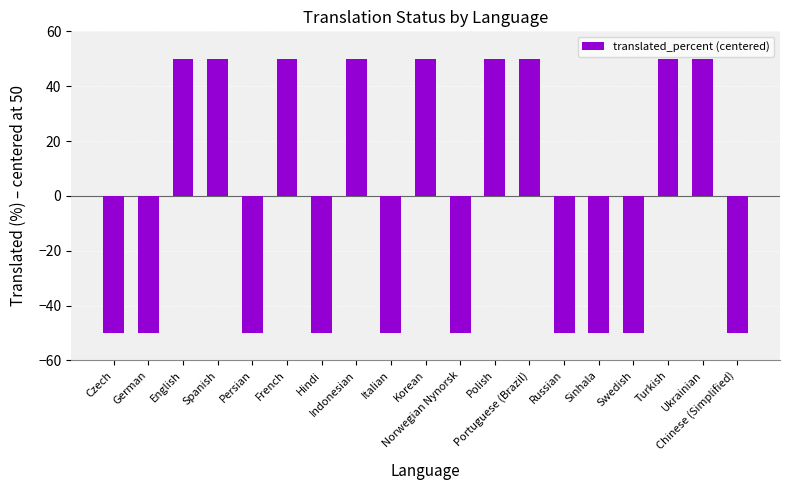

What is the average value?

-3